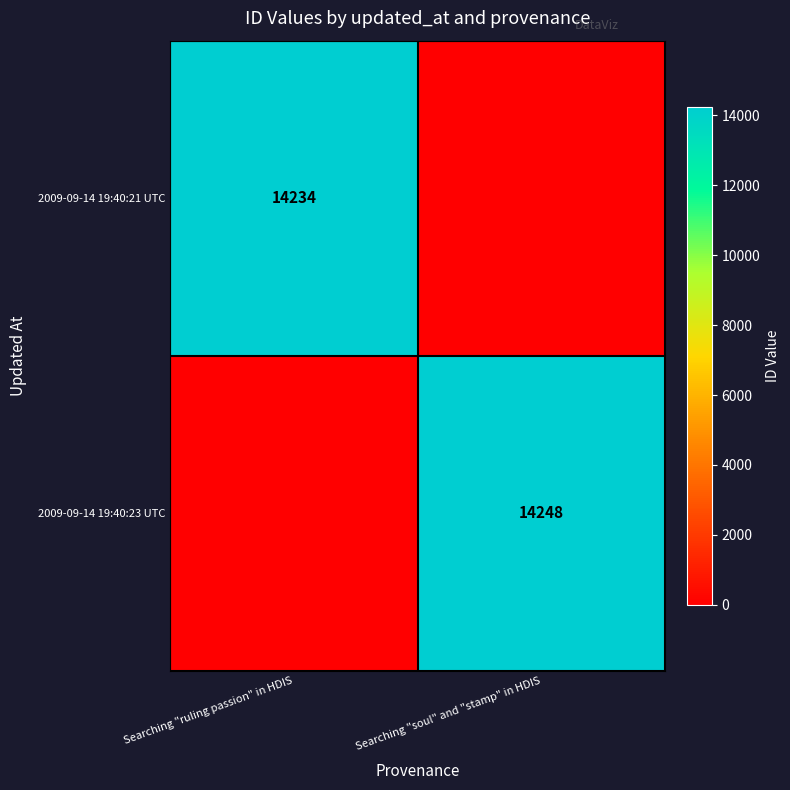

The 2009-09-14 19:40:21 UTC series shows 23364 at Searching "ruling passion" in HDIS. True or false?

False